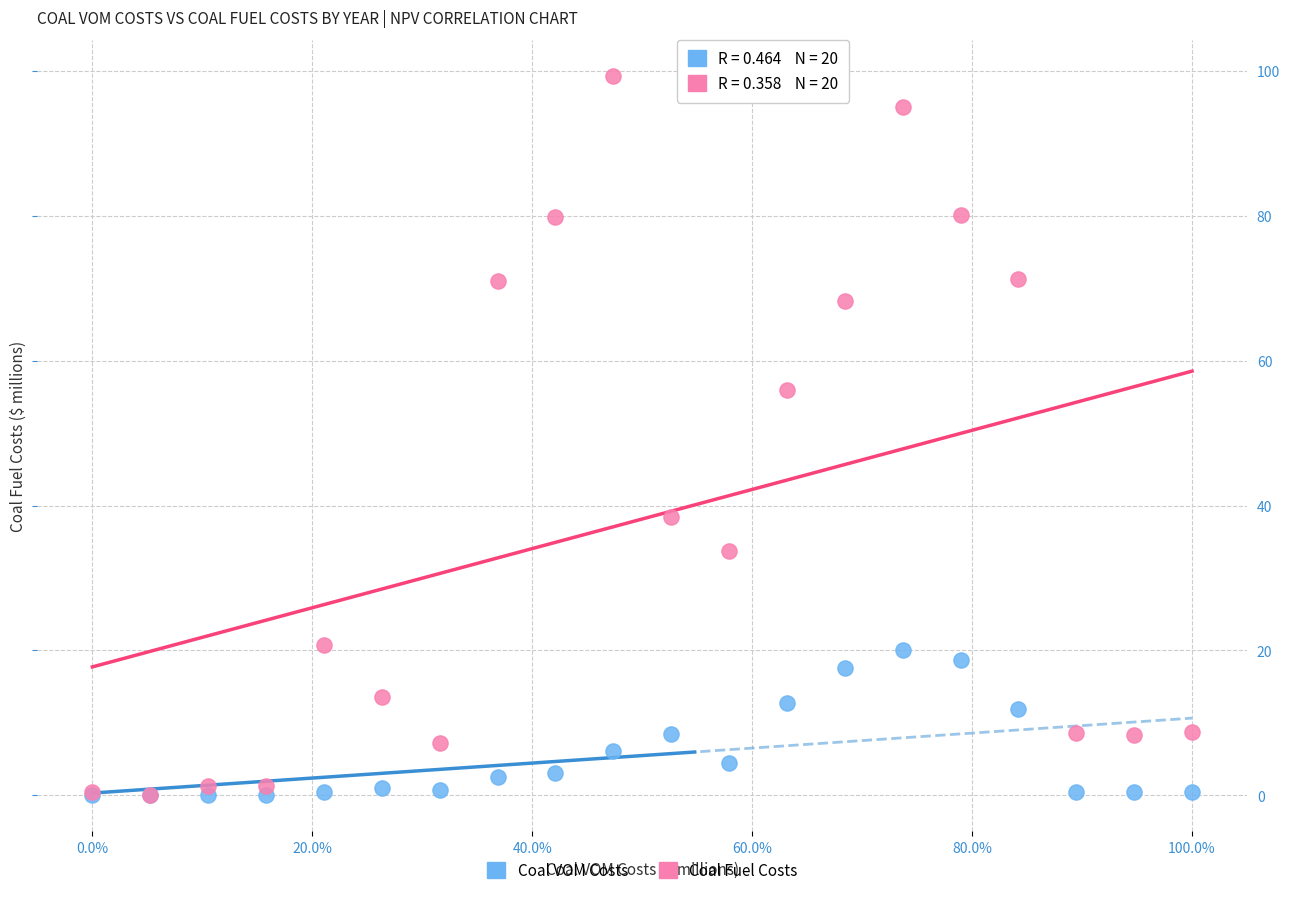

Across all series, what Y value is closest to 49?

55.9